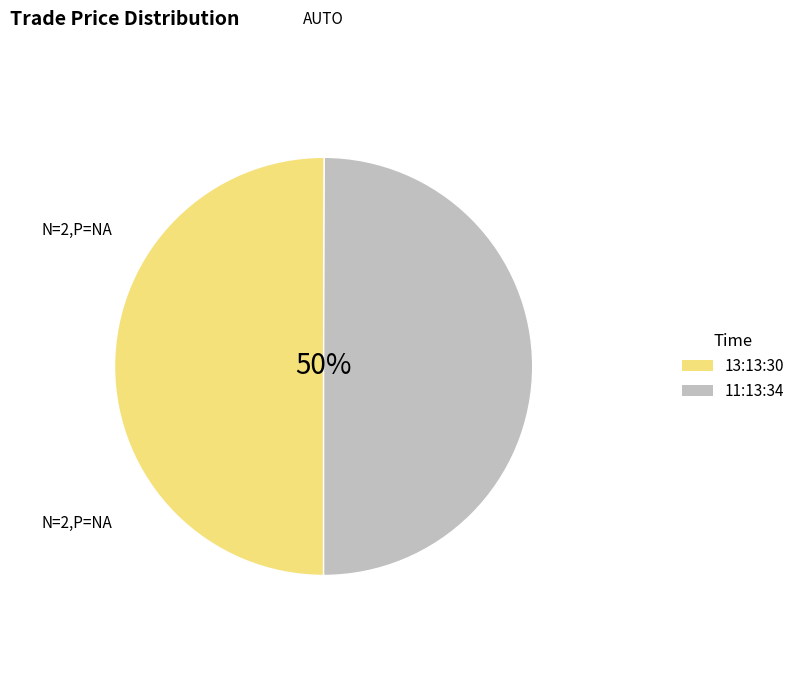

What portion of the pie excludes 13:13:30?

50.0%